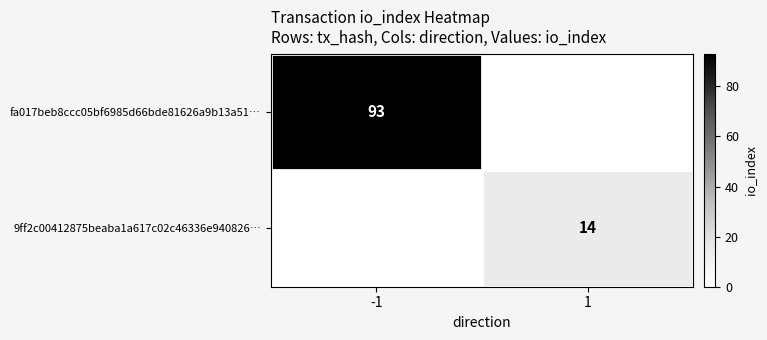

Is the value of fa017beb8ccc05bf6985d66bde81626a9b13a51… at -1 greater than the value of 9ff2c00412875beaba1a617c02c46336e940826… at 1?

Yes